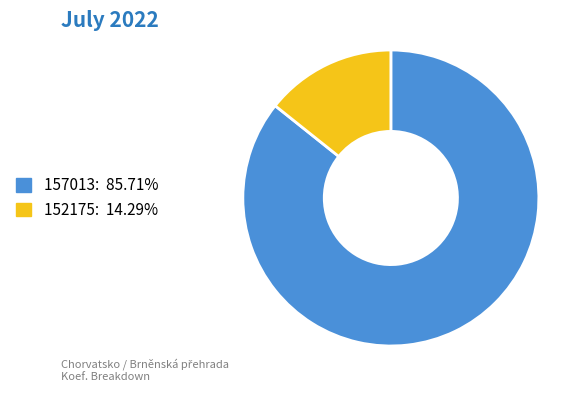

Which category has the smallest portion of the pie?

152175